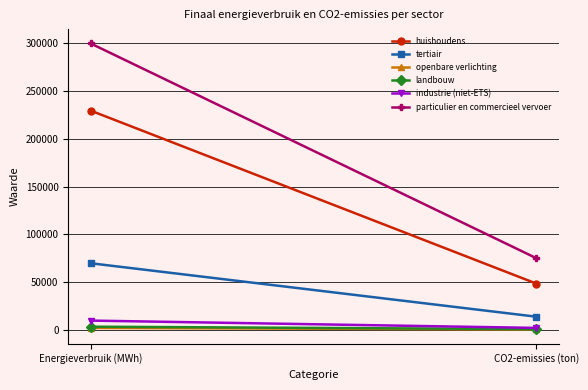

How many lines are shown in the chart?

6